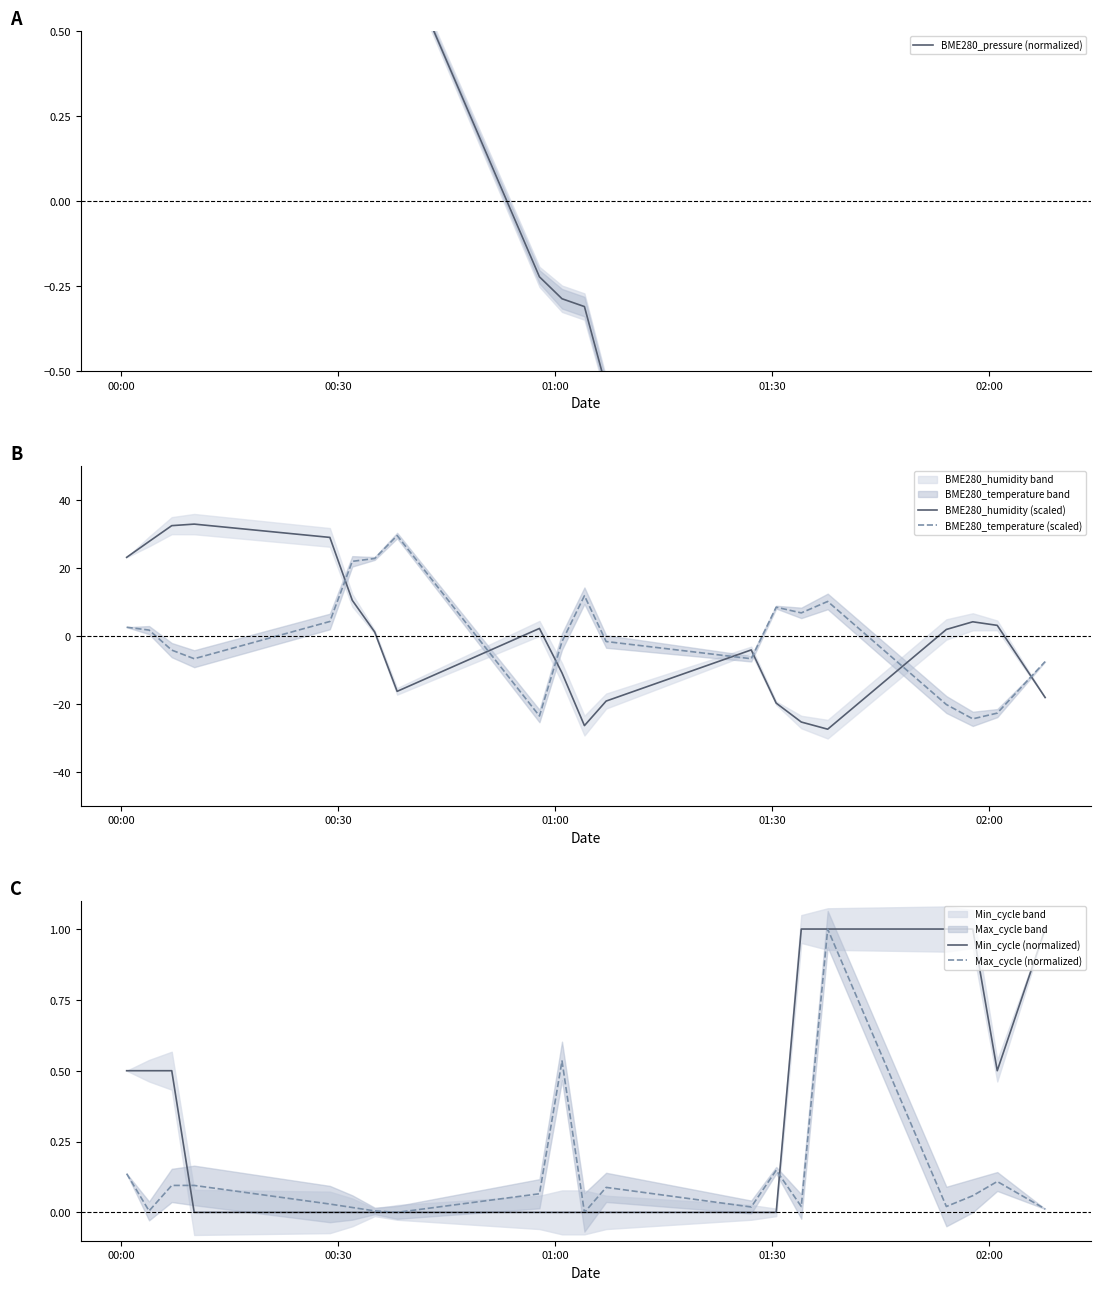

What is the highest value of the BME280_humidity (scaled) series?

32.8